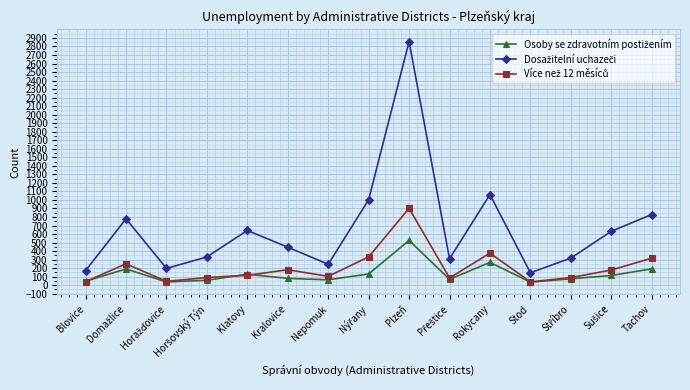

What is the label of the 5th point from the left?

Klatovy